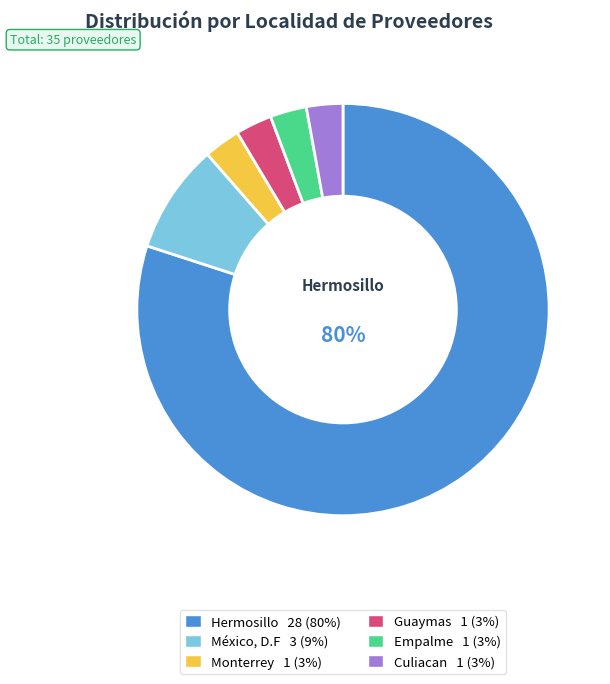

Is there any slice that represents more than half of the pie?

Yes